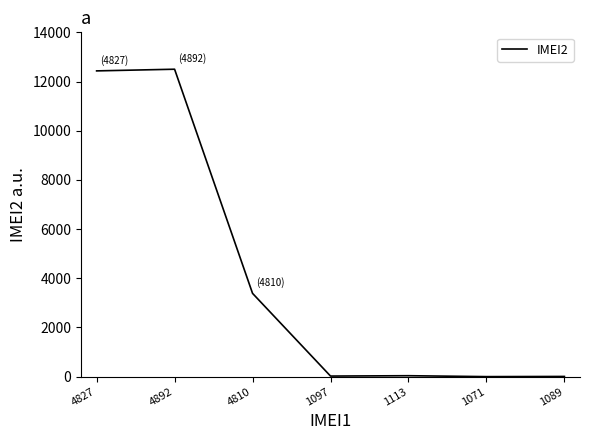

What is the sum of all values?

28384.7